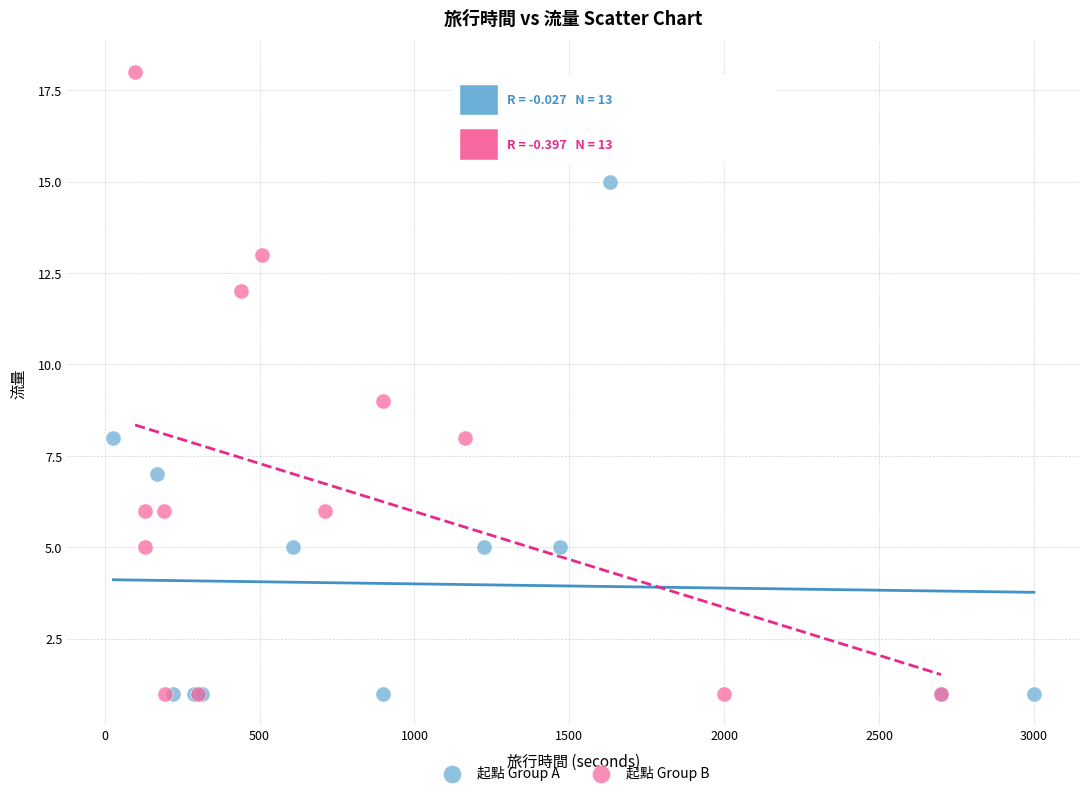

Which series reaches the maximum Y coordinate?

起點 Group B